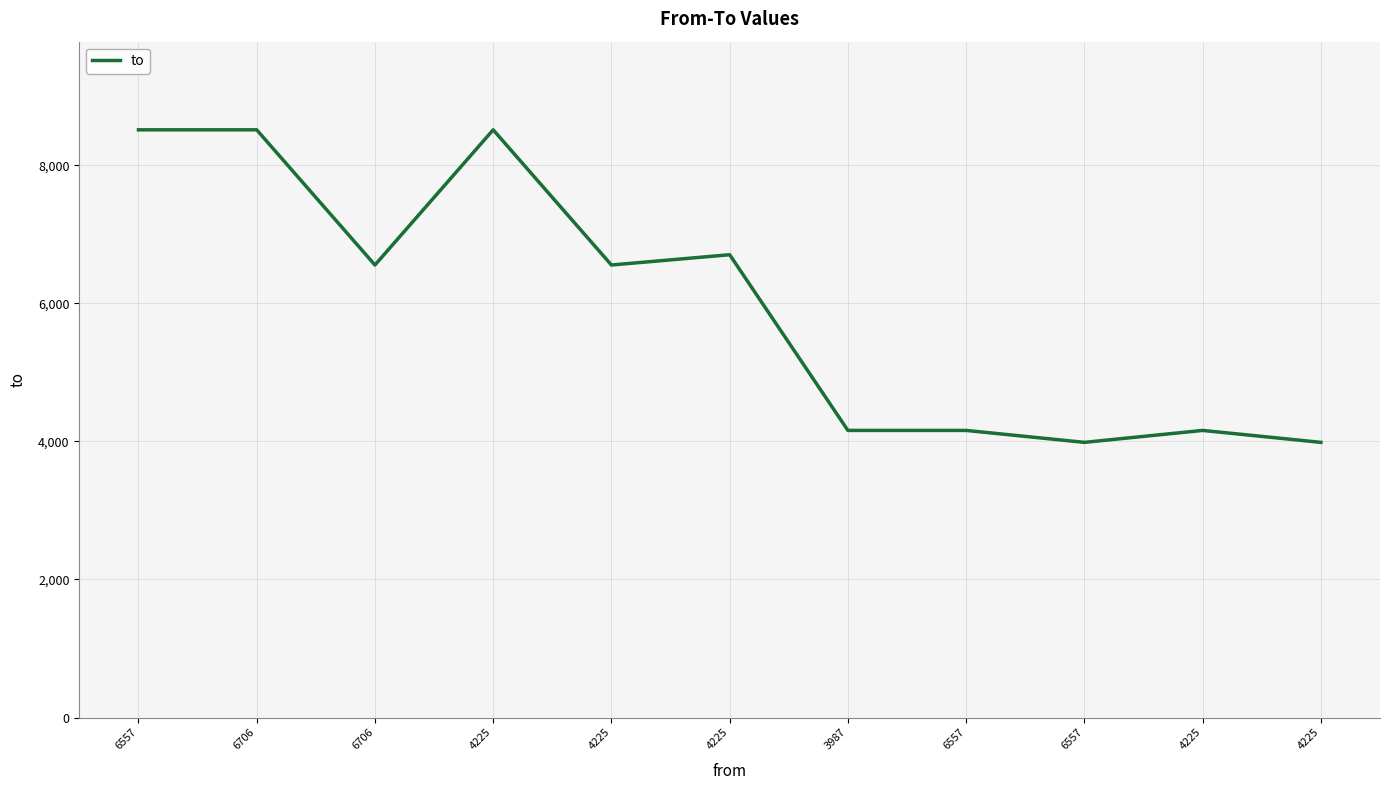

How many lines are shown in the chart?

1